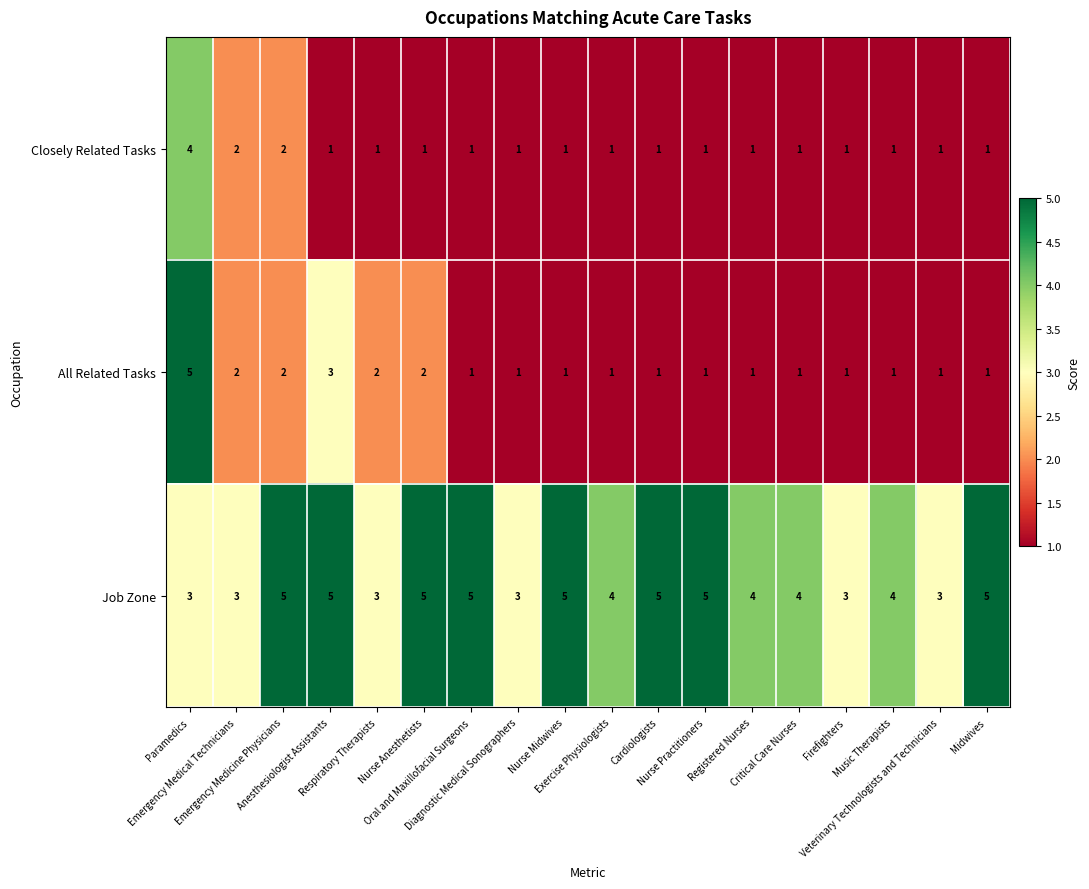

What is the difference between the maximum and minimum values in the Closely Related Tasks series?

3